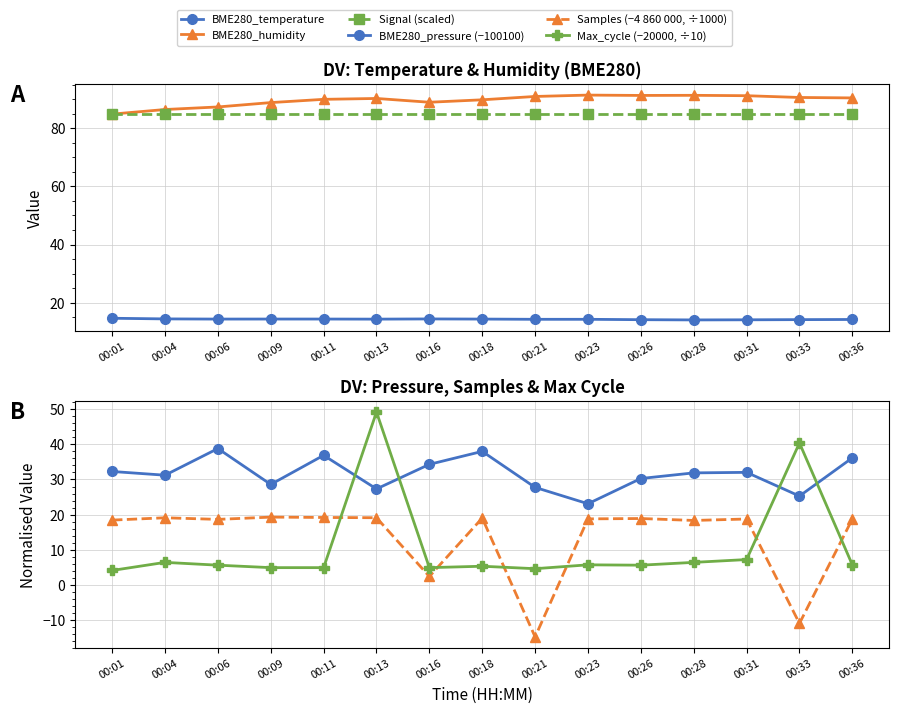

Reading left to right, extract all data points from this chart.

BME280_temperature: 00:01=14.6	00:04=14.4	00:06=14.4	00:09=14.4	00:11=14.4	00:13=14.3	00:16=14.4	00:18=14.4	00:21=14.3	00:23=14.3	00:26=14.2	00:28=14.1	00:31=14.1	00:33=14.2	00:36=14.2
BME280_humidity: 00:01=84.8	00:04=86.4	00:06=87.3	00:09=88.8	00:11=89.9	00:13=90.2	00:16=88.9	00:18=89.8	00:21=90.9	00:23=91.4	00:26=91.3	00:28=91.3	00:31=91.2	00:33=90.6	00:36=90.4
Signal (scaled): 00:01=85.0	00:04=85.0	00:06=85.0	00:09=85.0	00:11=85.0	00:13=85.0	00:16=85.0	00:18=85.0	00:21=85.0	00:23=85.0	00:26=85.0	00:28=85.0	00:31=85.0	00:33=85.0	00:36=85.0
BME280_pressure (−100100): 00:01=32.3	00:04=31.2	00:06=38.8	00:09=28.6	00:11=36.9	00:13=27.3	00:16=34.3	00:18=38.0	00:21=27.8	00:23=23.1	00:26=30.3	00:28=31.9	00:31=32.0	00:33=25.3	00:36=36.2
Samples (−4 860 000, ÷1000): 00:01=18.4	00:04=19.1	00:06=18.6	00:09=19.3	00:11=19.2	00:13=19.1	00:16=2.4	00:18=19.0	00:21=-14.8	00:23=18.8	00:26=18.9	00:28=18.3	00:31=18.7	00:33=-11.0	00:36=18.7
Max_cycle (−20000, ÷10): 00:01=4.1	00:04=6.4	00:06=5.6	00:09=4.9	00:11=4.9	00:13=49.2	00:16=4.9	00:18=5.3	00:21=4.6	00:23=5.7	00:26=5.6	00:28=6.4	00:31=7.2	00:33=40.4	00:36=5.7